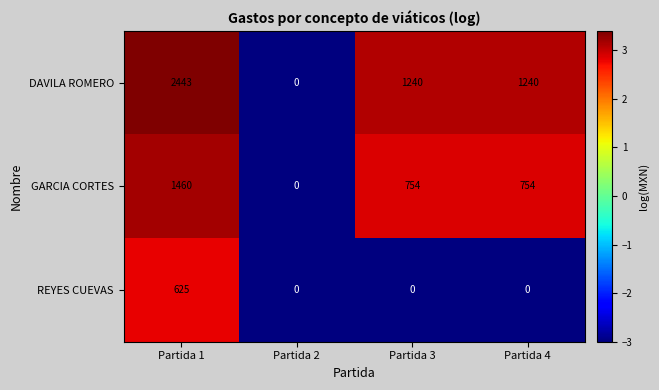

The value of REYES CUEVAS at Partida 2 is -368. True or false?

False